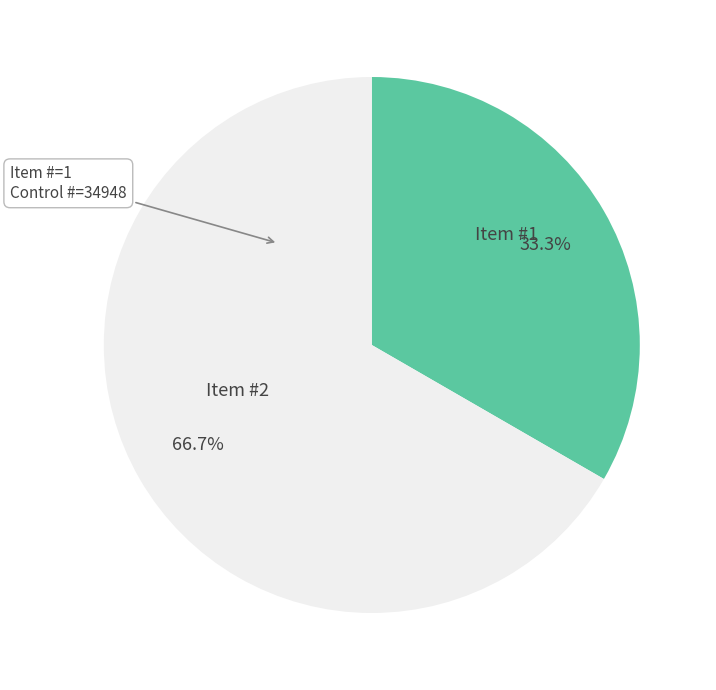

Is it true that Item #1 is 19% of the pie?

False